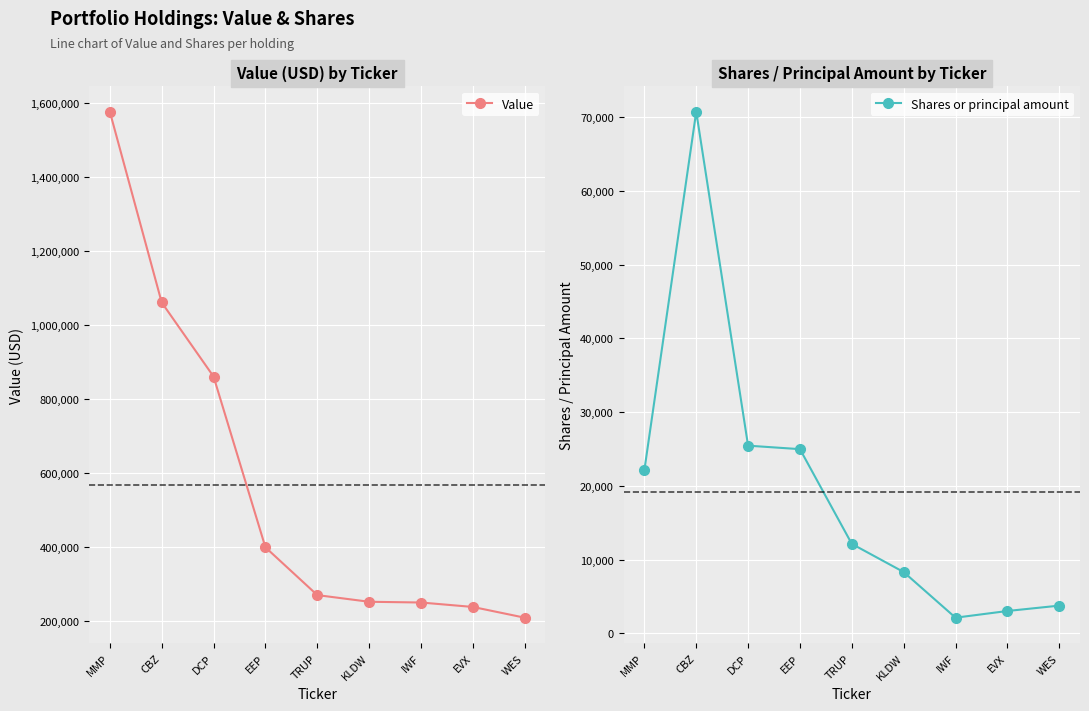

What is the difference between the maximum and minimum values in the Shares or principal amount series?

68637